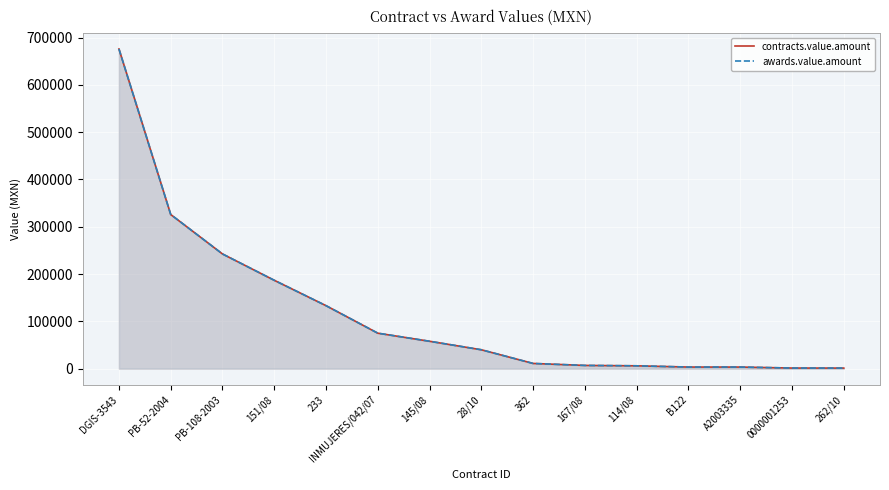

What is the label of the 6th point from the left?

INMUJERES/042/07